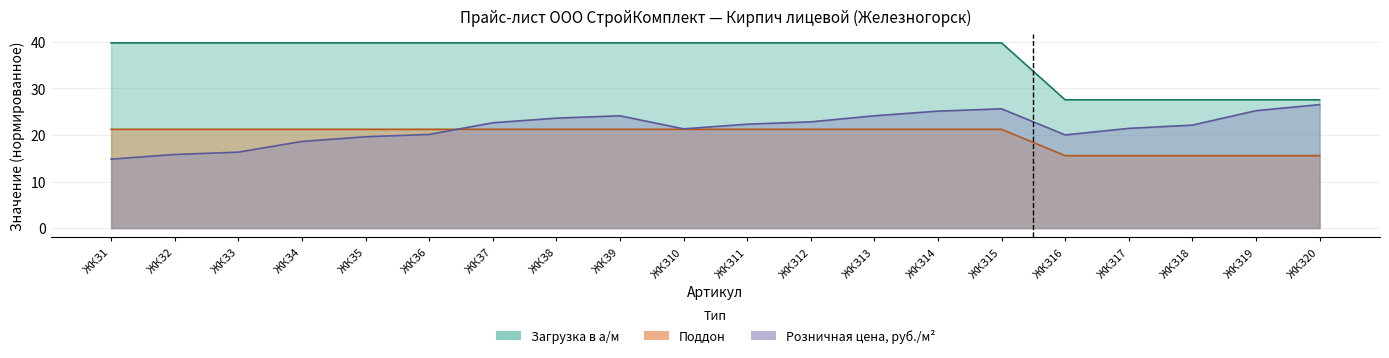

What is the difference between the second highest and second lowest values in the Розничная цена series?

9.8